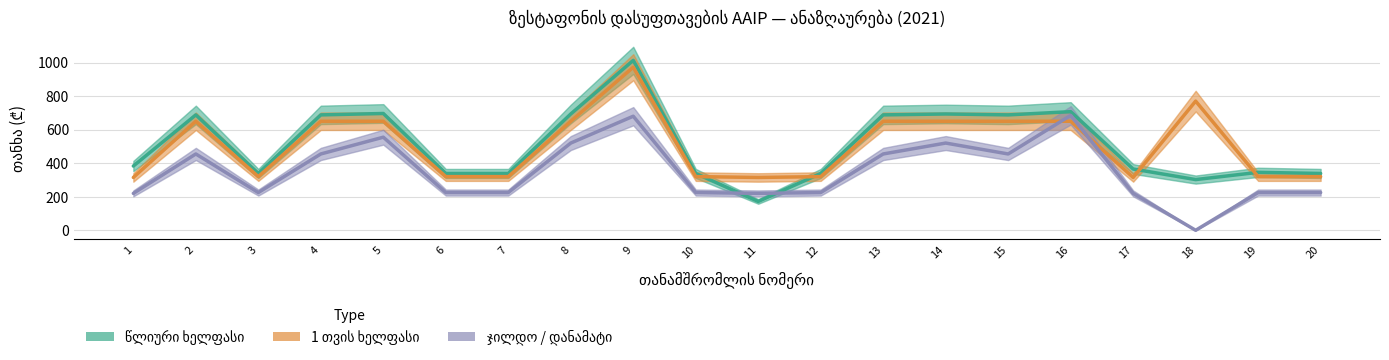

True or false: წლიური ხელფასი has more than 1 interior local peaks.

True